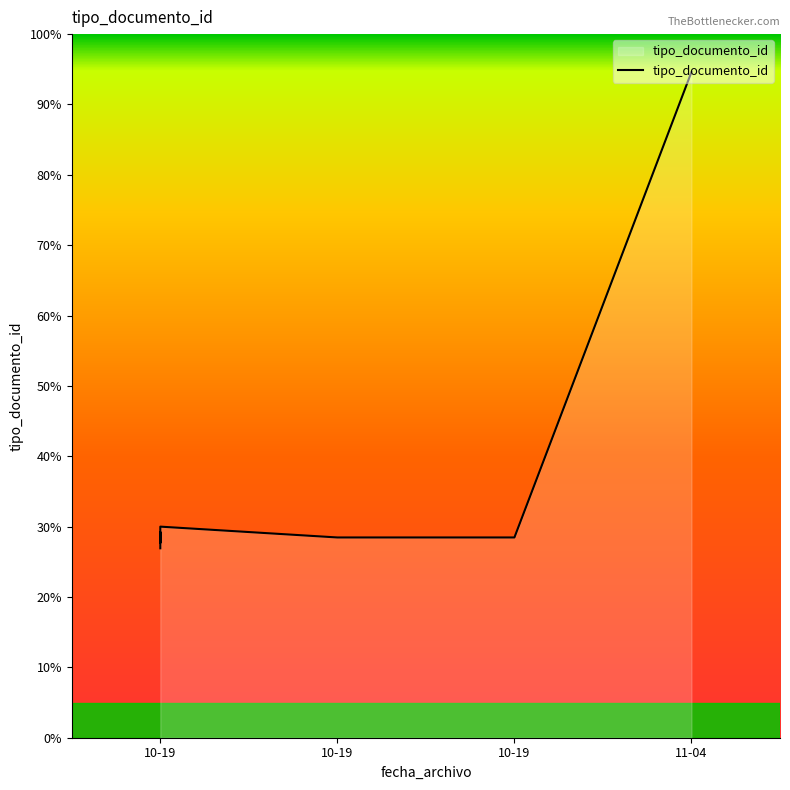

Where is the first local minimum?

10-19